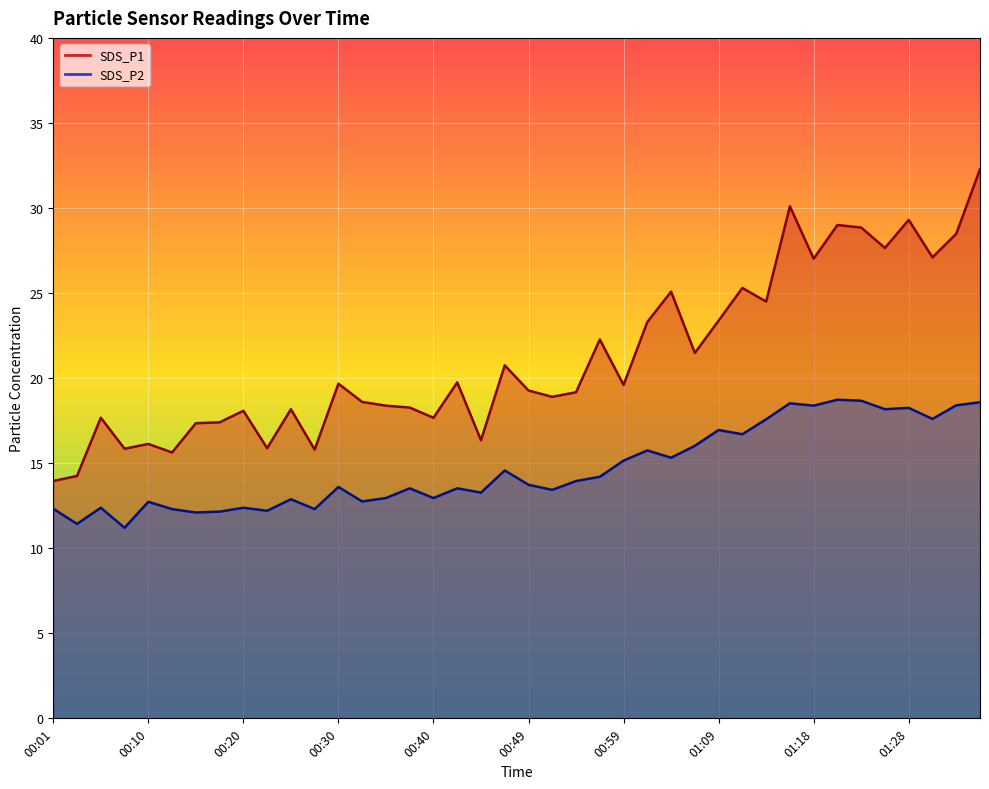

How many interior local peaks does the SDS_P1 series have?

13